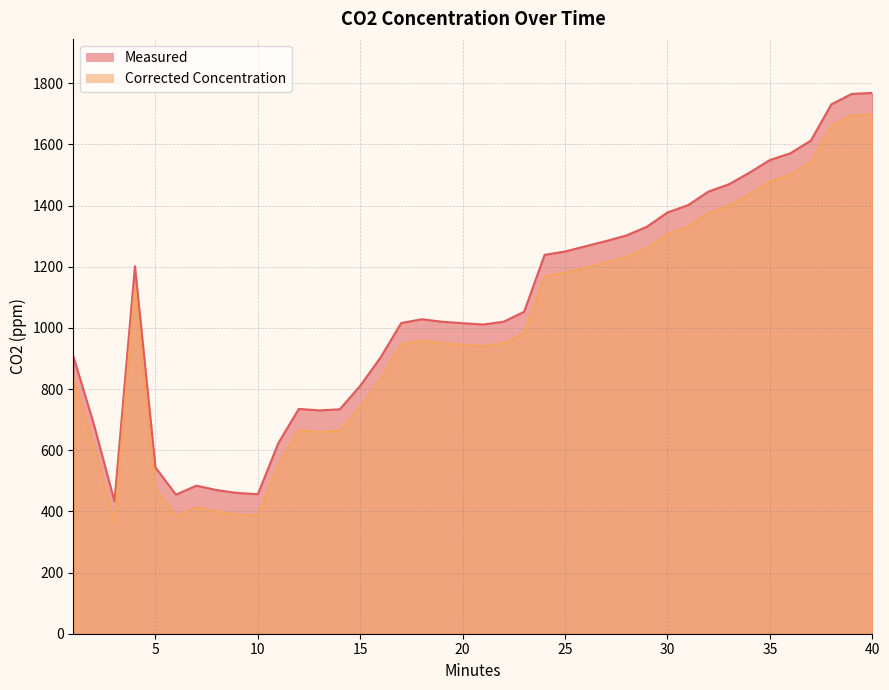

Where is the first local maximum for Corrected Concentration?

4